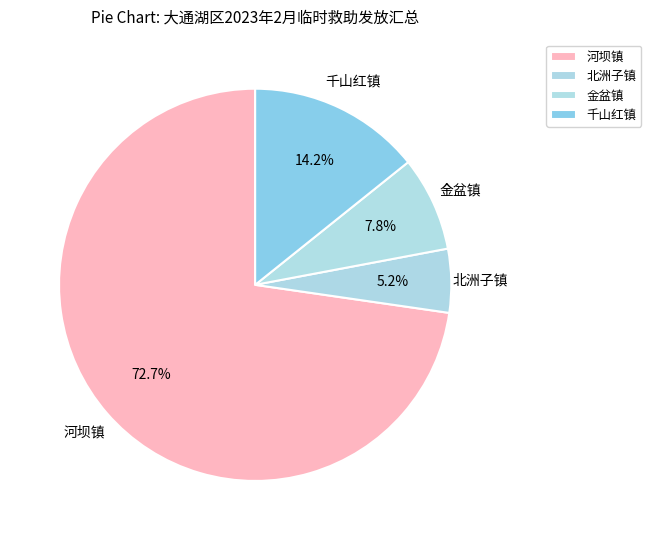

What percentage is the 北洲子镇 slice, to the nearest percent?

5%